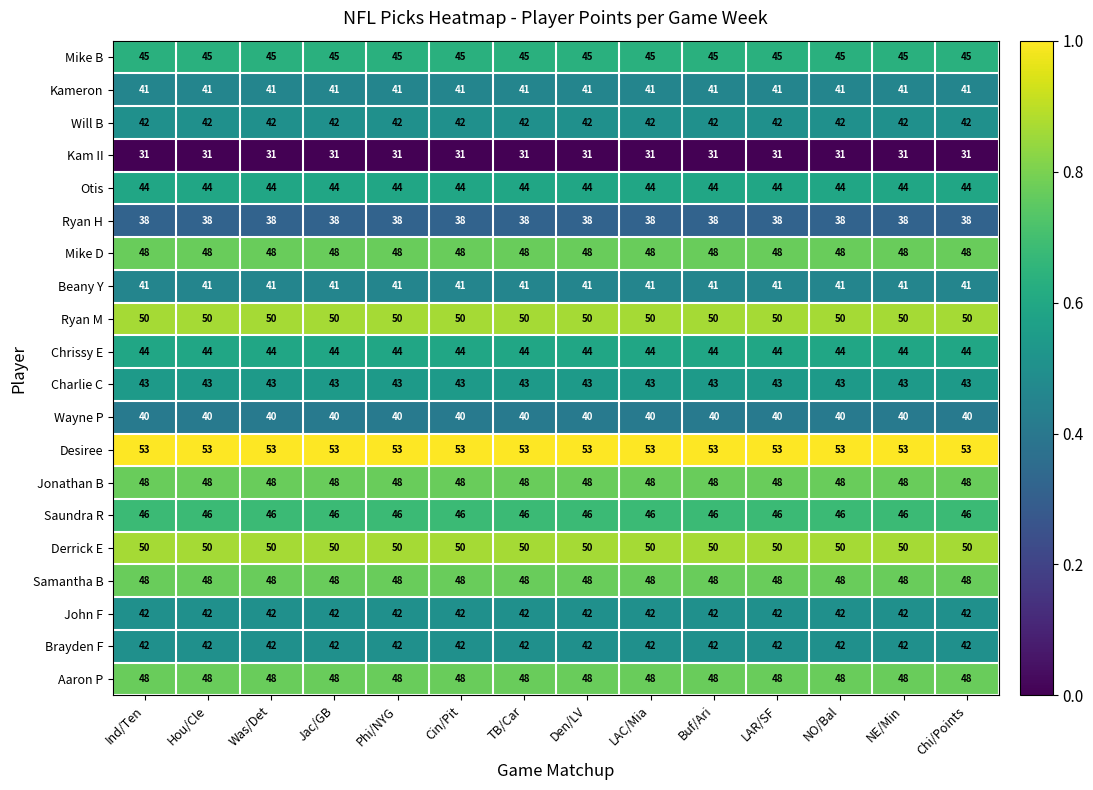

What value does the Derrick E series have at Cin/Pit?

50